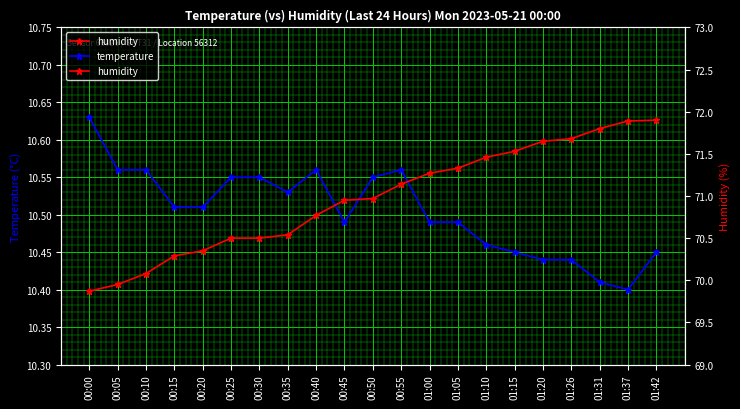

What is the label of the 21st point from the right?

00:00